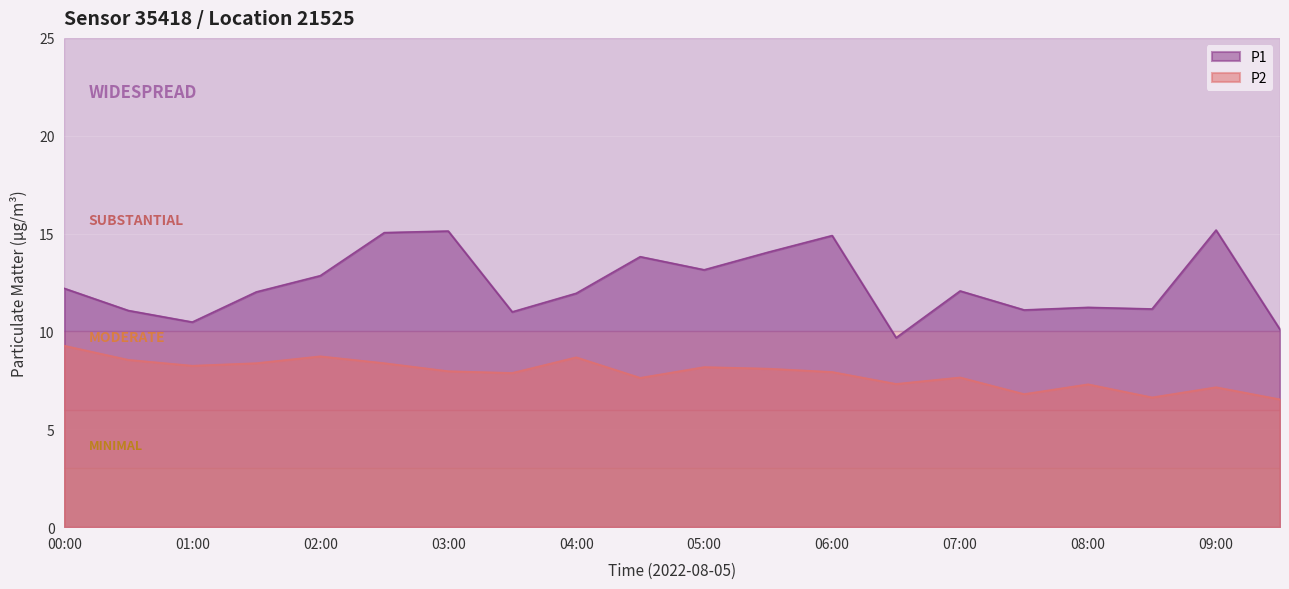

What is the difference between the P2 values at 06:30 and 03:30?

0.6